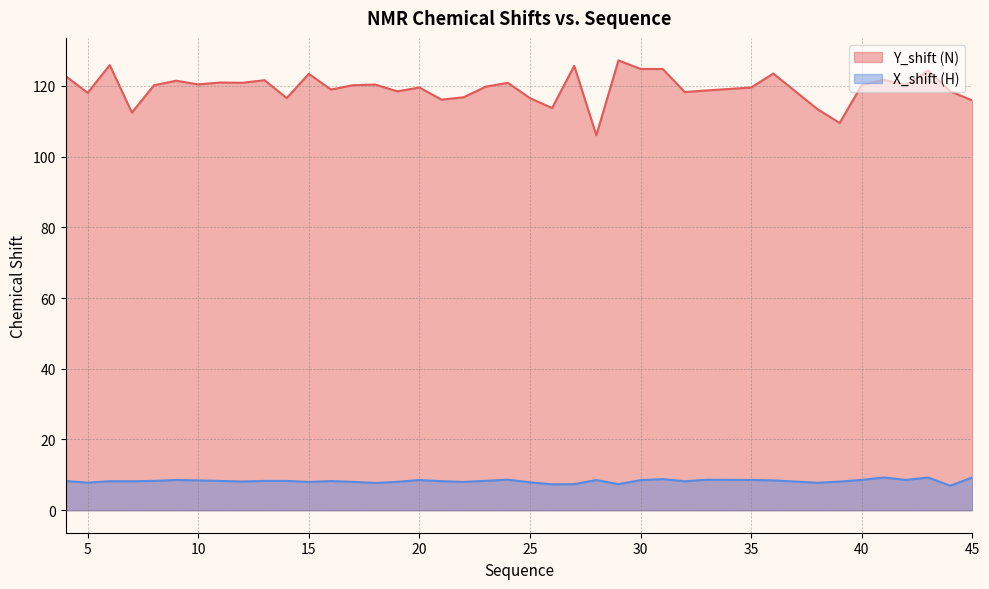

Which series changed the most between 7 and 15?

Y_shift (N)